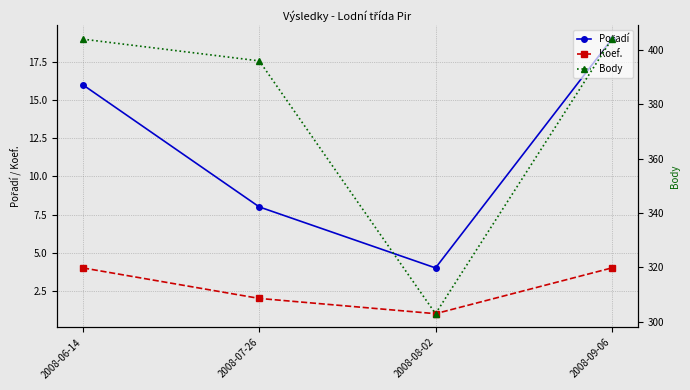

Where is the first local minimum for Koef.?

2008-08-02